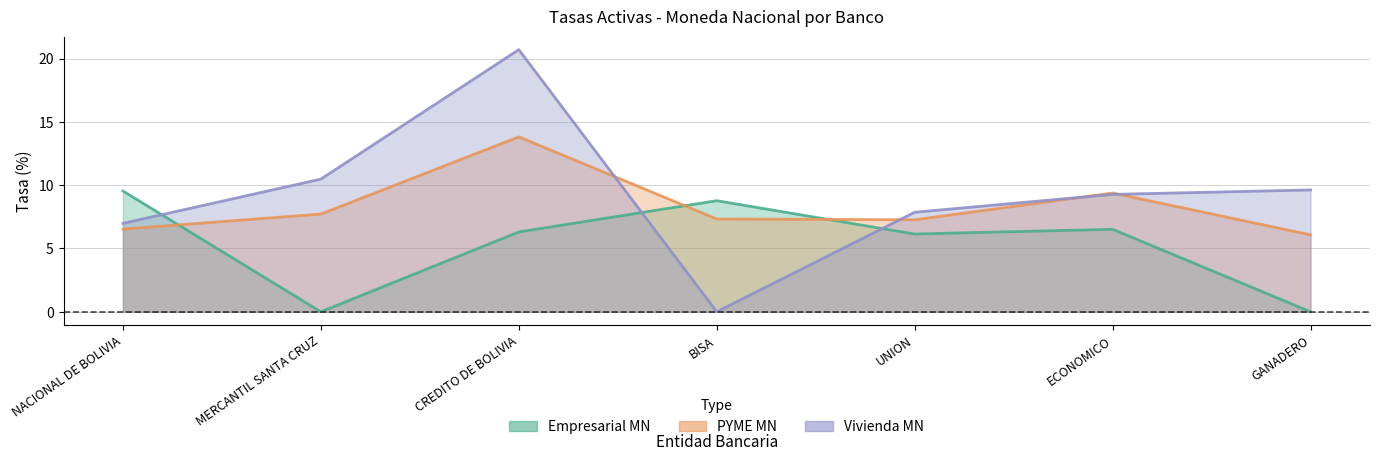

Rank the series by their maximum value, from lowest to highest.

Empresarial_MN, PYME_MN, Vivienda_MN